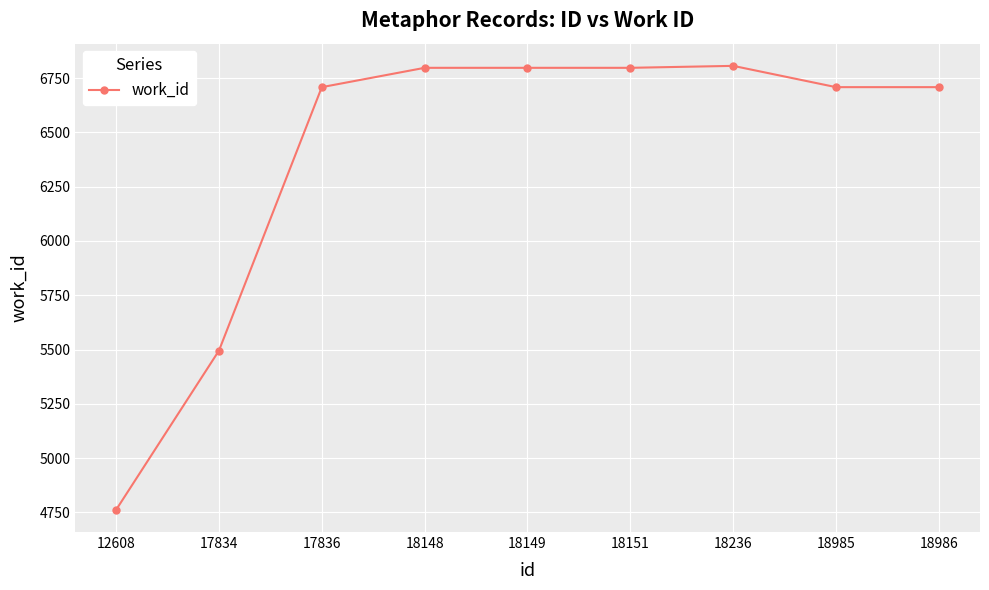

Between 17836 and 18236, which is larger?

18236